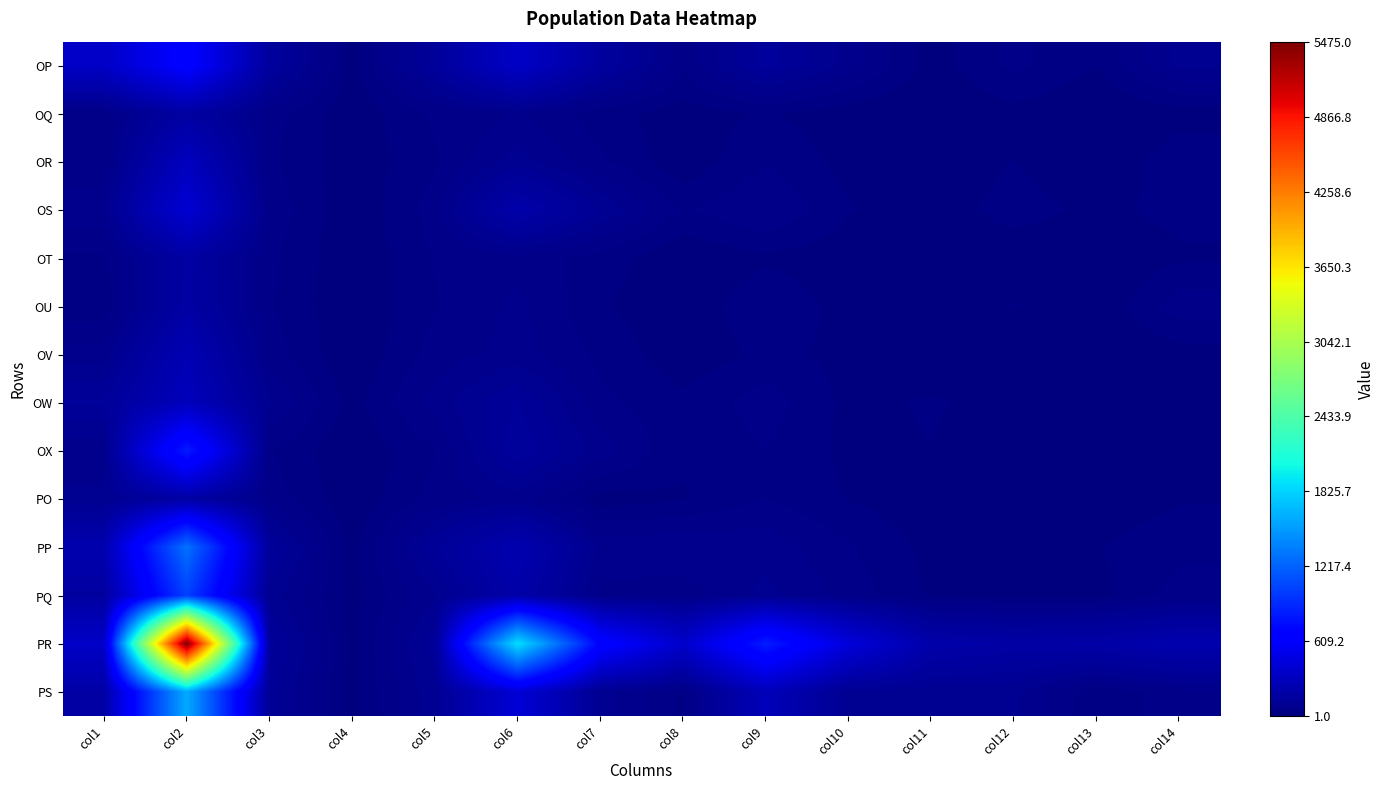

Which label corresponds to the smallest value in the chart?

col11